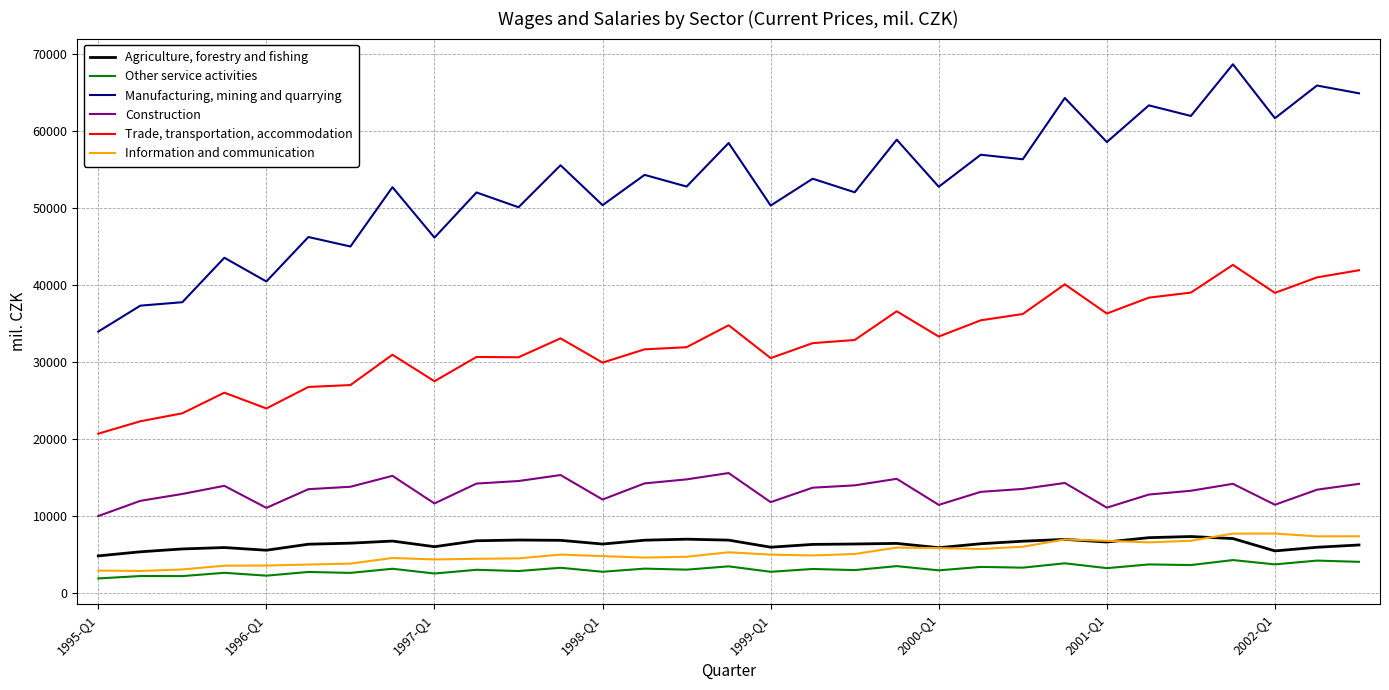

Which series has the widest spread of values?

Manufacturing, mining and quarrying